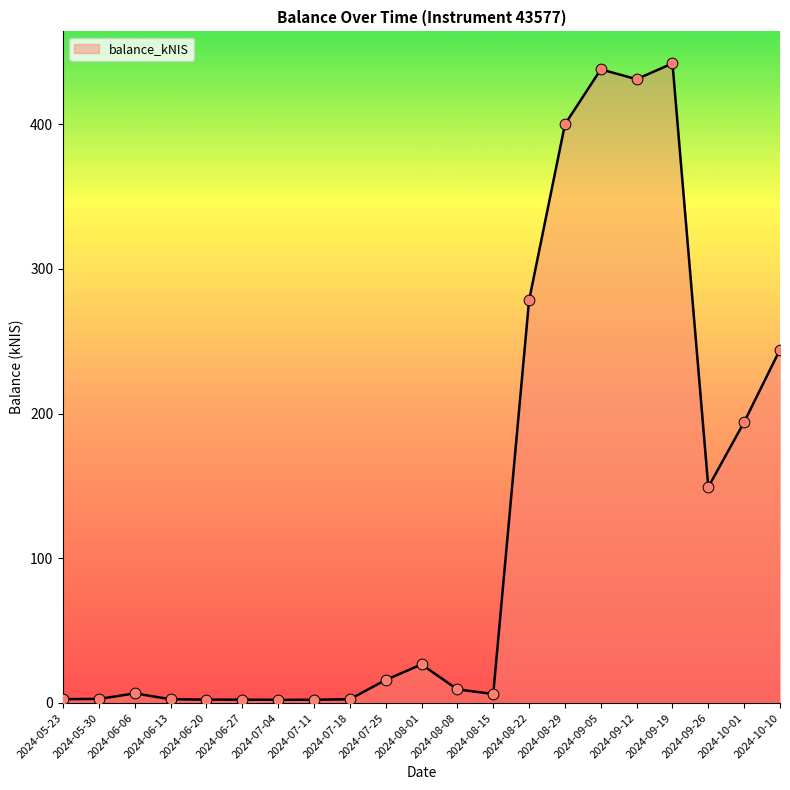

Between 2024-07-18 and 2024-08-22, which is larger?

2024-08-22